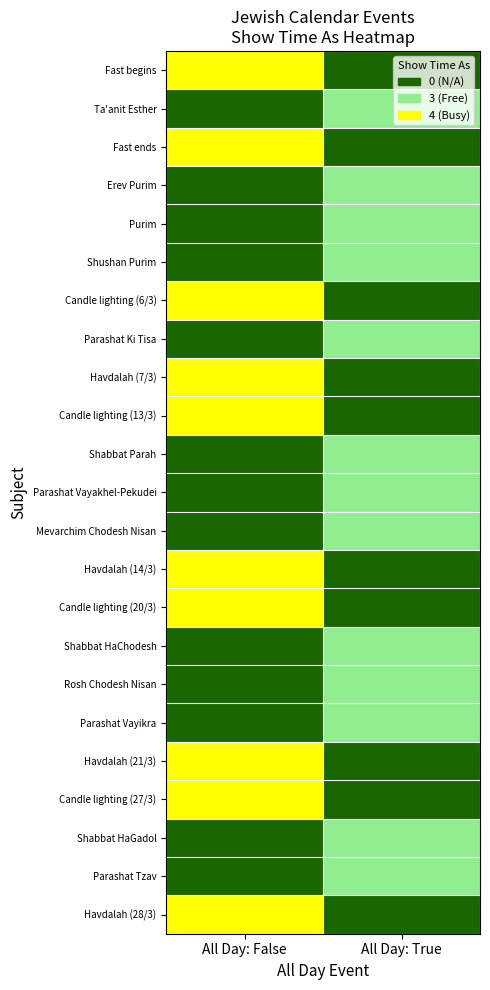

At All Day: False, list the series in order from largest to smallest.

Fast begins, Fast ends, Candle lighting (6/3), Havdalah (7/3), Candle lighting (13/3), Havdalah (14/3), Candle lighting (20/3), Havdalah (21/3), Candle lighting (27/3), Havdalah (28/3), Ta'anit Esther, Erev Purim, Purim, Shushan Purim, Parashat Ki Tisa, Shabbat Parah, Parashat Vayakhel-Pekudei, Mevarchim Chodesh Nisan, Shabbat HaChodesh, Rosh Chodesh Nisan, Parashat Vayikra, Shabbat HaGadol, Parashat Tzav